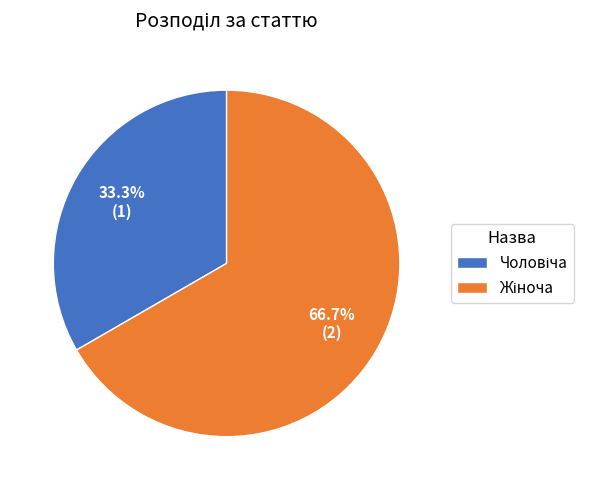

Is there any slice that represents more than half of the pie?

Yes